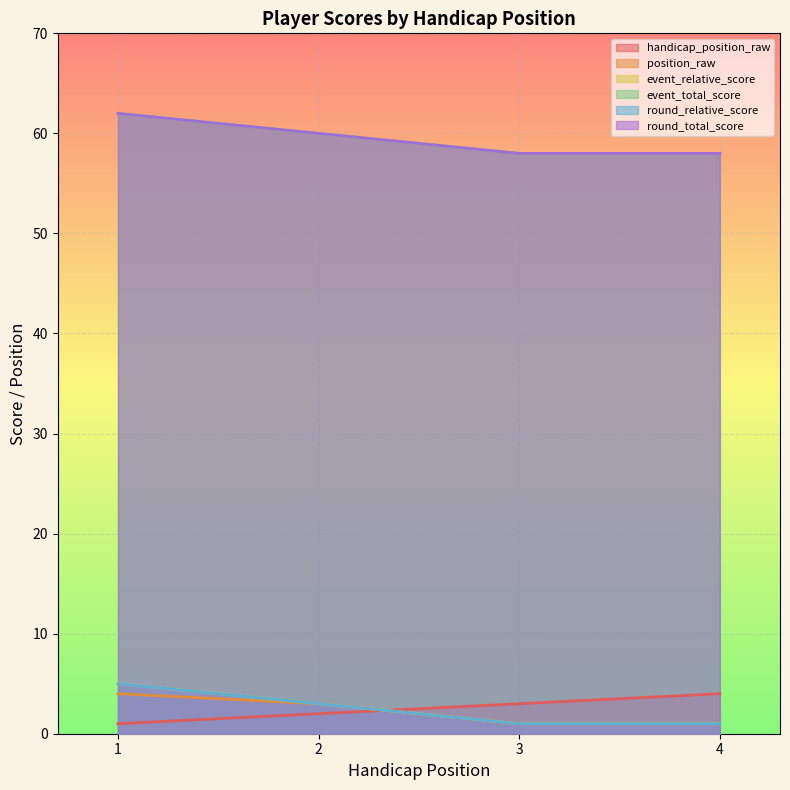

Reading left to right, extract all data points from this chart.

handicap_position_raw: 1=1	2=2	3=3	4=4
position_raw: 1=4	2=3	3=1	4=1
event_relative_score: 1=5	2=3	3=1	4=1
event_total_score: 1=62	2=60	3=58	4=58
round_relative_score: 1=5	2=3	3=1	4=1
round_total_score: 1=62	2=60	3=58	4=58